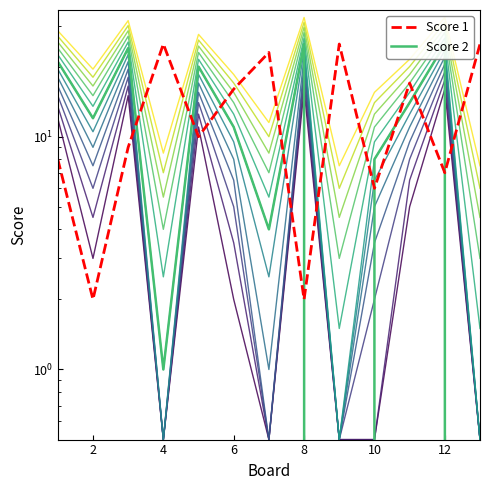

Count the number of categories in the chart.

13